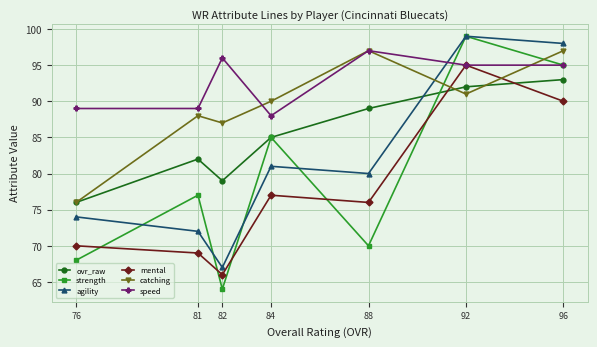

Is this an area chart (filled region under the line)?

No